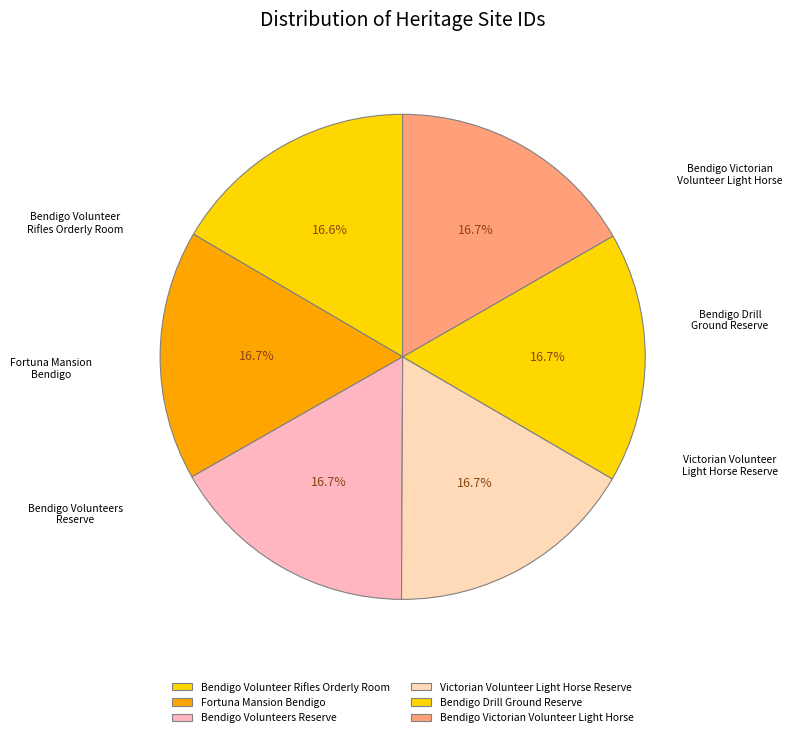

Is there any slice that represents more than half of the pie?

No